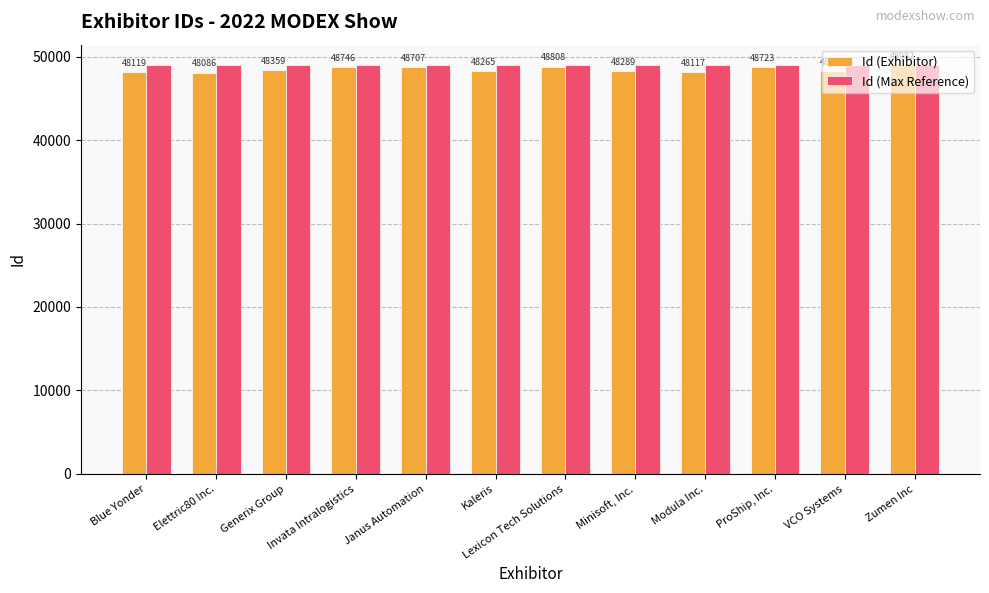

How many bars are there in each group?

2